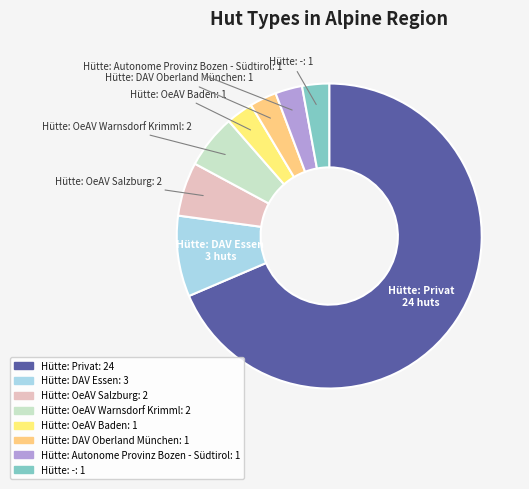

Which has a higher value, Hütte: DAV Essen or Hütte: -?

Hütte: DAV Essen